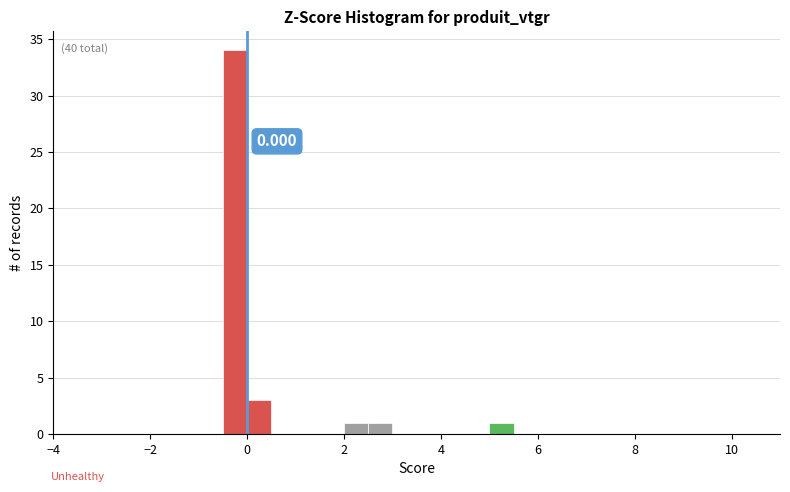

Read against the x-axis, roughly where is the centre of the tallest bar?

-0.2